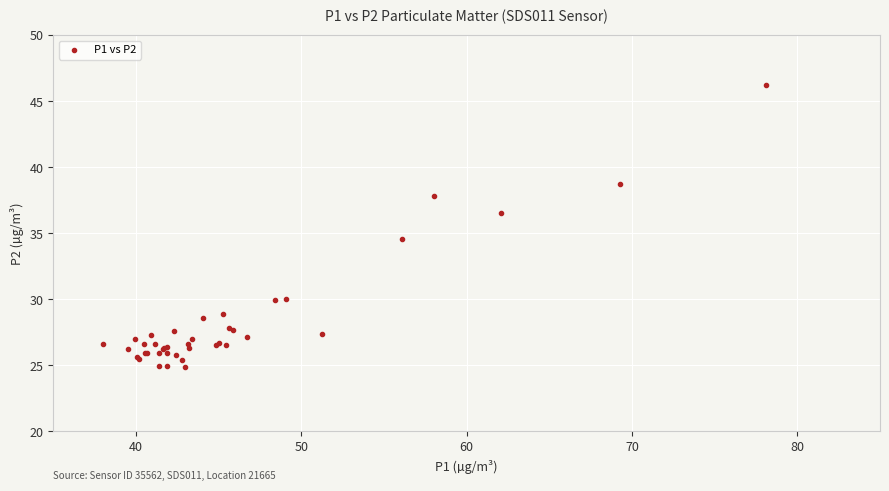

What Y value in the scatter plot is closest to 35?

34.6